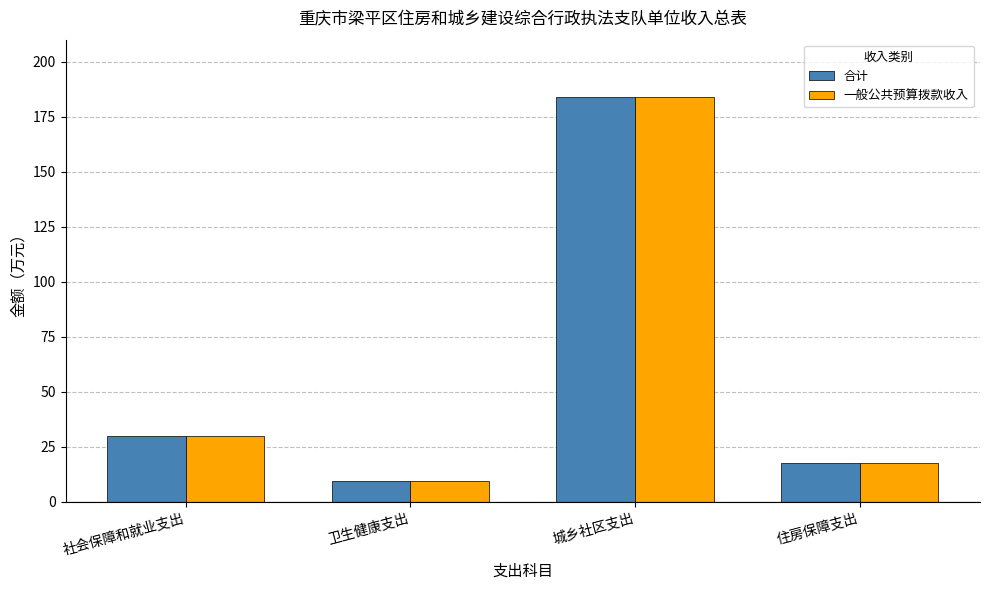

Rank the categories by 合计 value from highest to lowest.

城乡社区支出, 社会保障和就业支出, 住房保障支出, 卫生健康支出